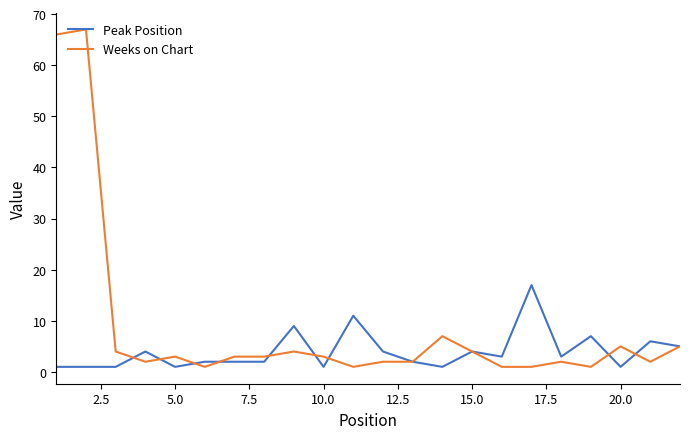

What are all the series names shown in the legend?

Peak Position, Weeks on Chart